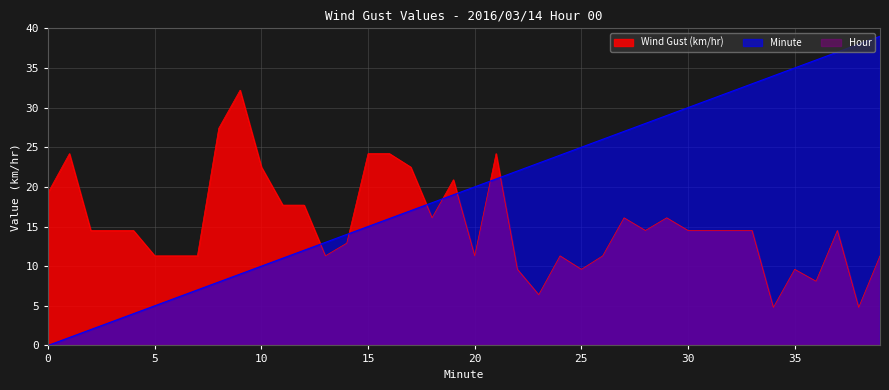

What is the value of the Minute point at the 12th from the left?

11.0